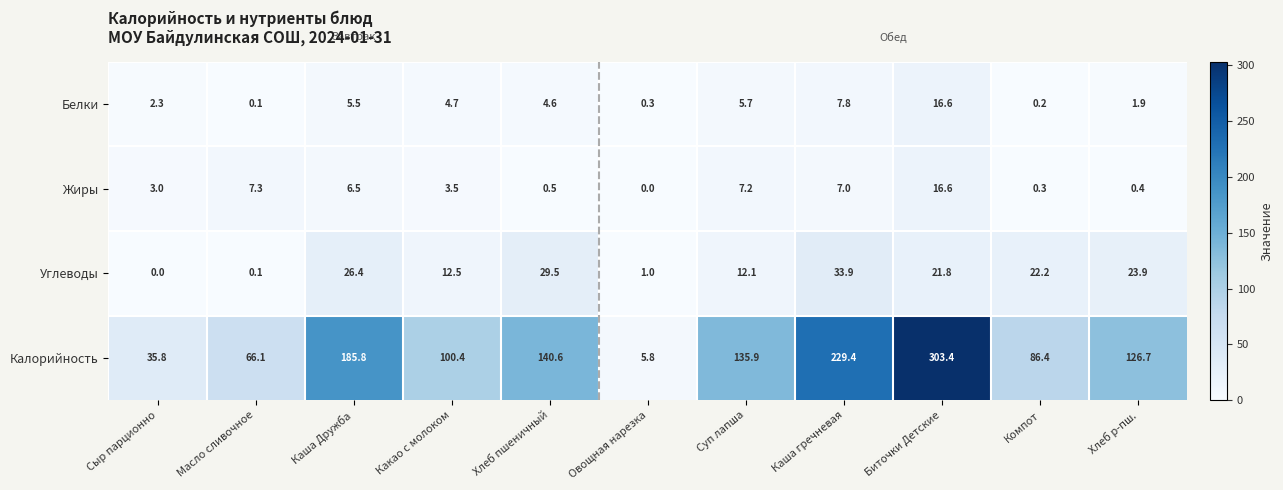

At which category is the sum across all series the highest?

Биточки Детские